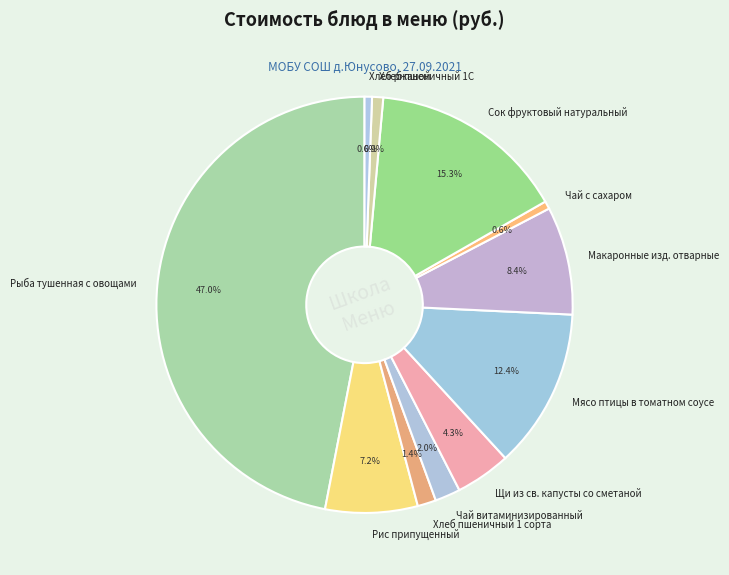

True or false: Сок фруктовый натуральный accounts for 10% of the total.

False